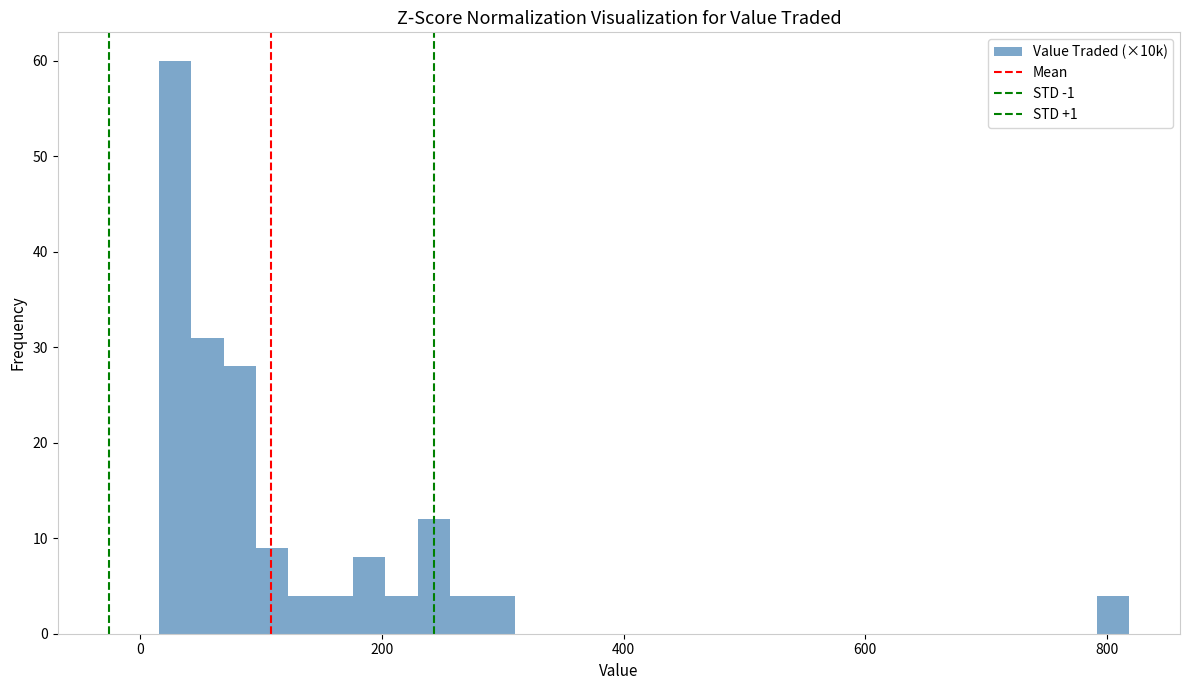

Read against the x-axis, roughly where is the centre of the tallest bar?

20